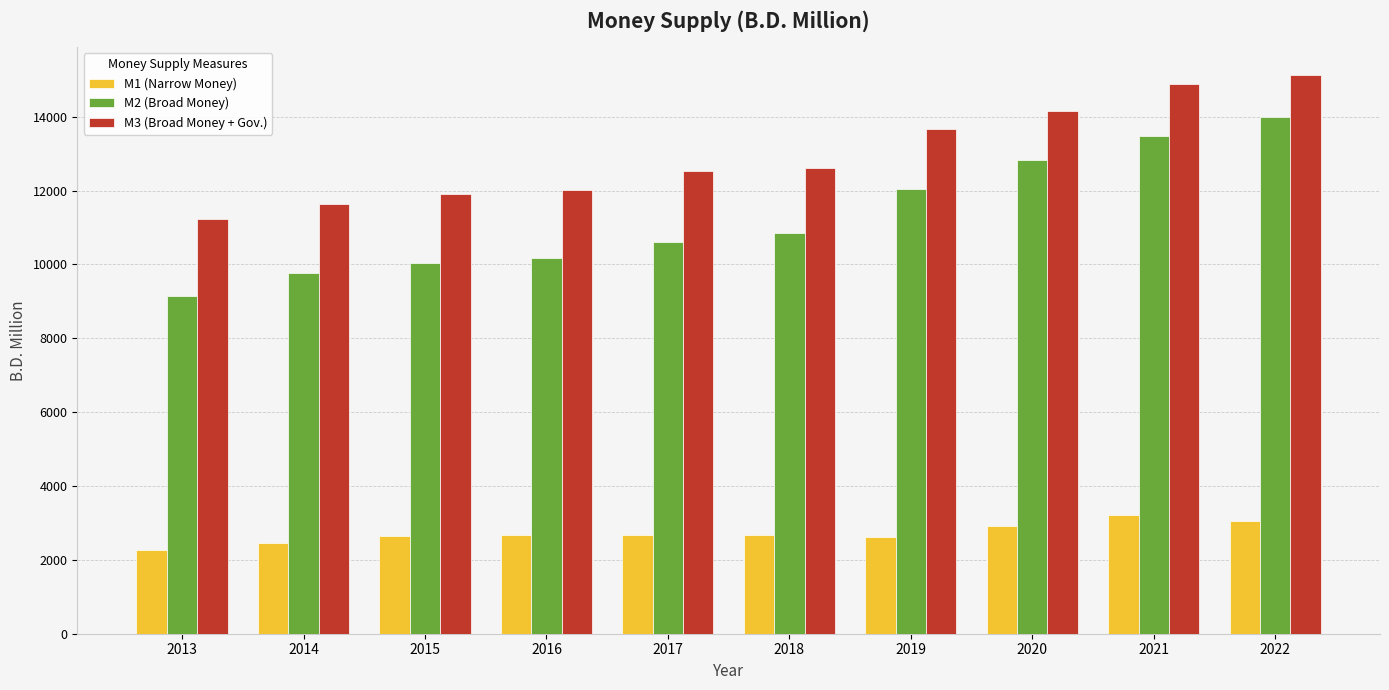

Which series has the widest spread of values?

M2 (Broad Money)